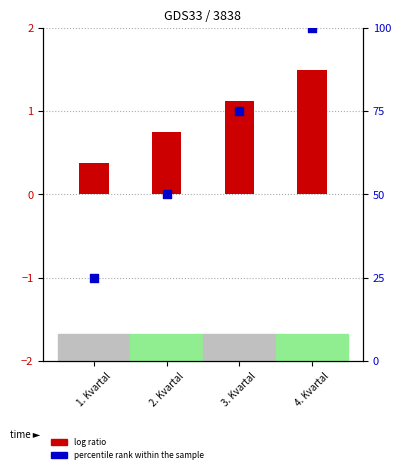

Which series has the widest spread of Y values?

percentile rank within the sample